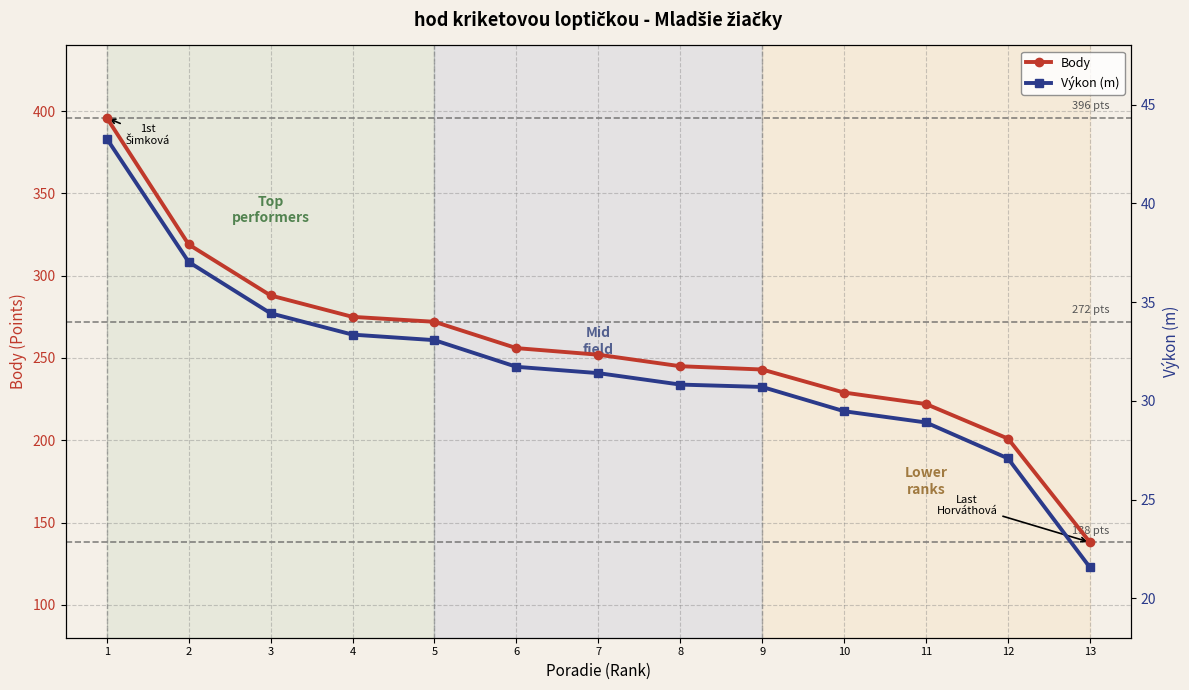

Does the chart have visible grid lines?

Yes